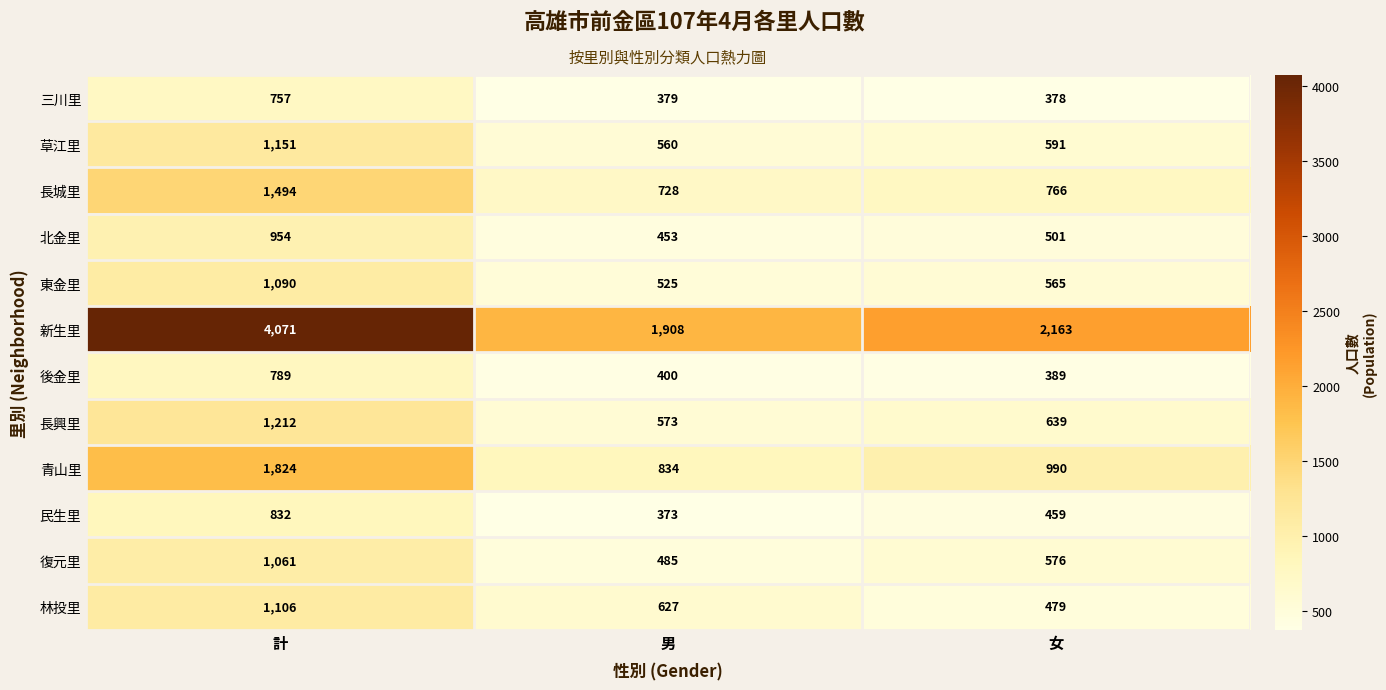

Which category has the lowest value in the 林投里 series?

女